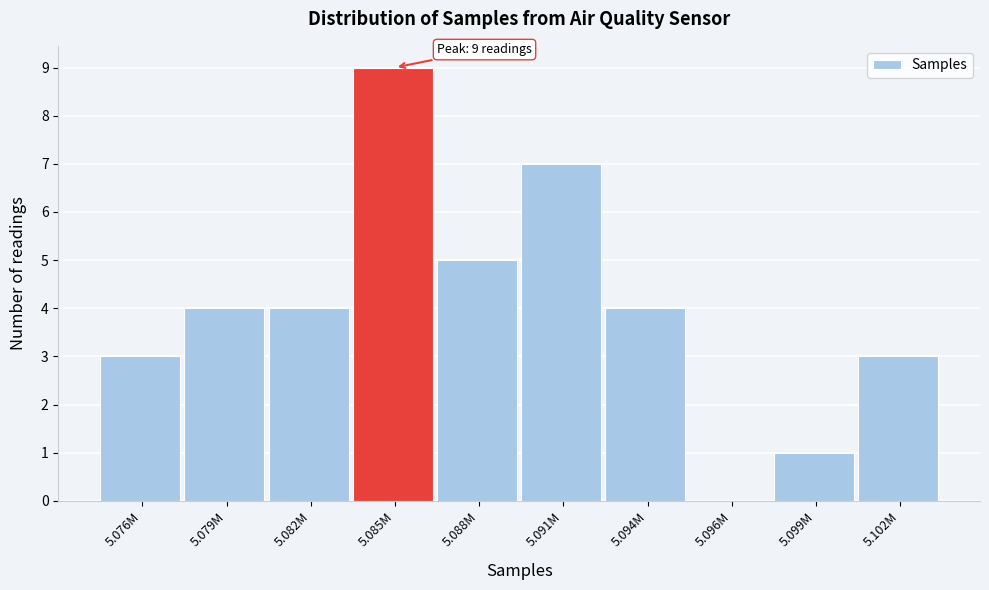

Reading left to right, transcribe all the data shown in this chart.

5.076M=3	5.079M=4	5.082M=4	5.085M=9	5.088M=5	5.091M=7	5.094M=4	5.096M=0	5.099M=1	5.102M=3